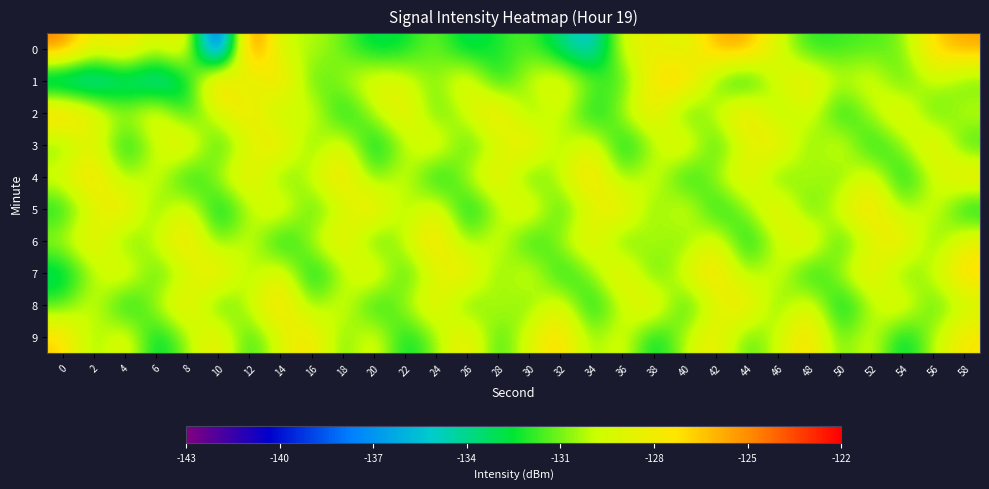

Which has a higher value, 50 or 16?

16